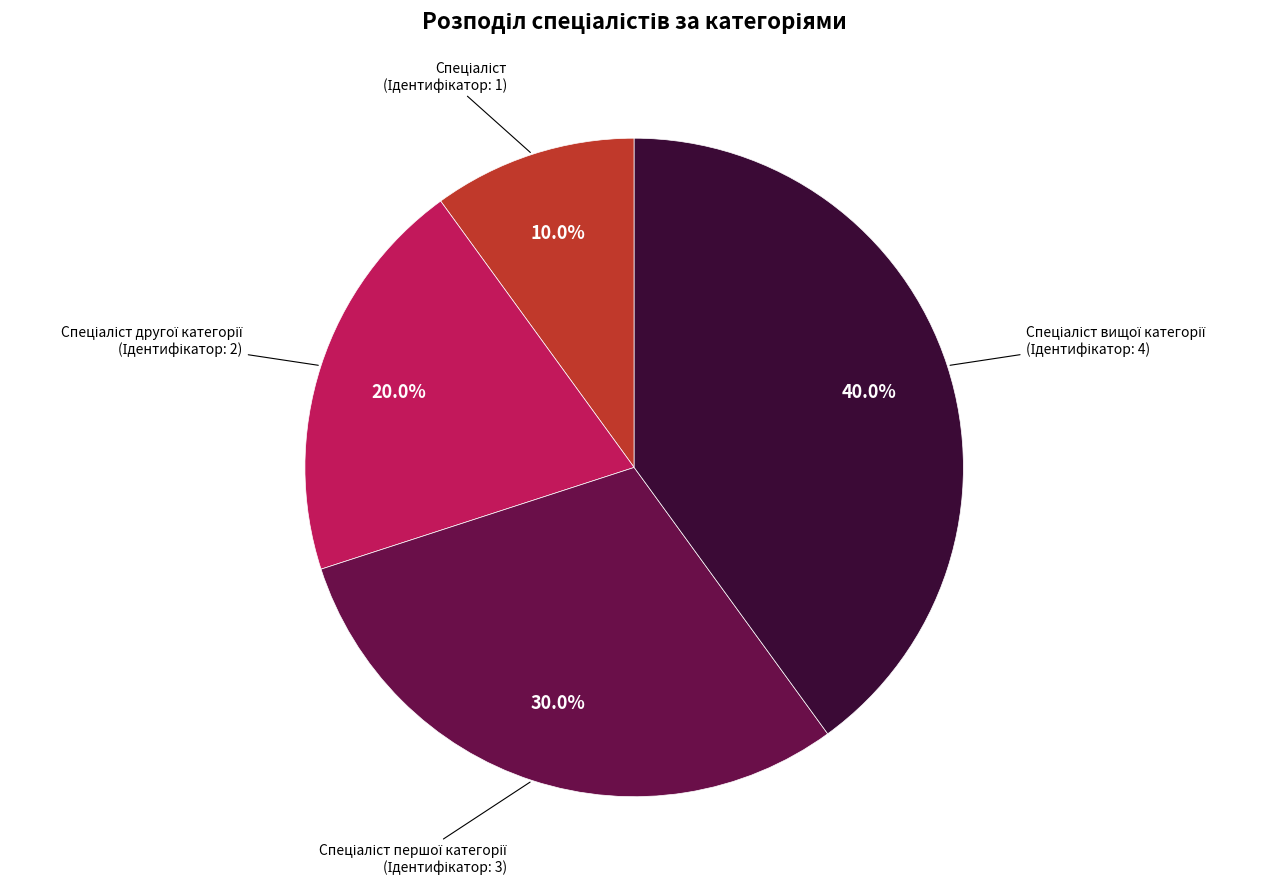

Is there any slice that represents more than half of the pie?

No